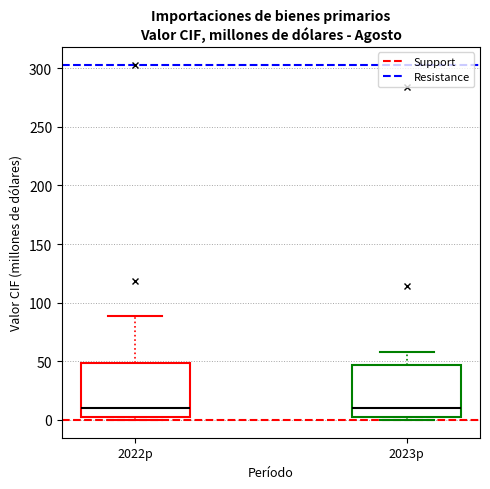

Where is the lower edge of the box for 2022p on the y-axis? The values are not printed on the chart, so give them approximately, as read against the axis.

5